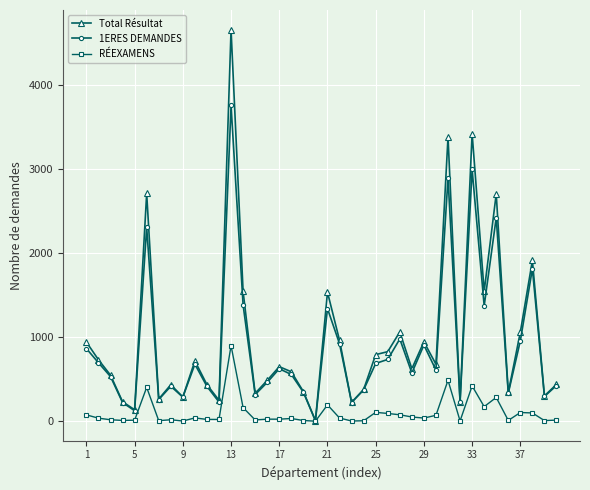

What is the greatest value displayed?

4653